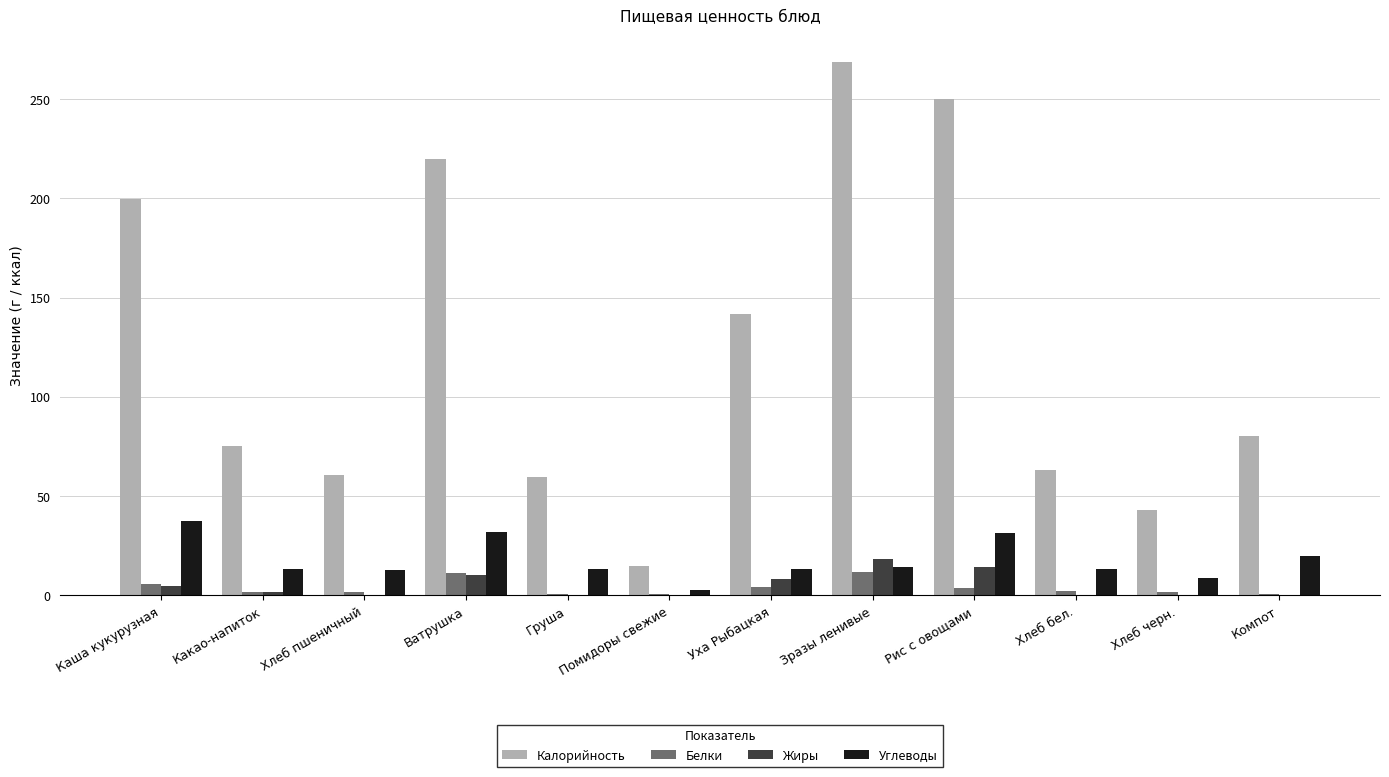

What is the spread (max minus min) of values at Зразы ленивые?

257.1